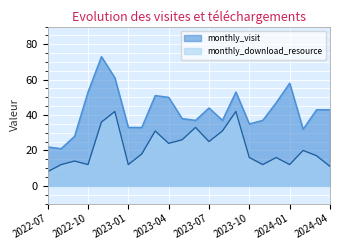

What are all the series names shown in the legend?

monthly_visit, monthly_download_resource